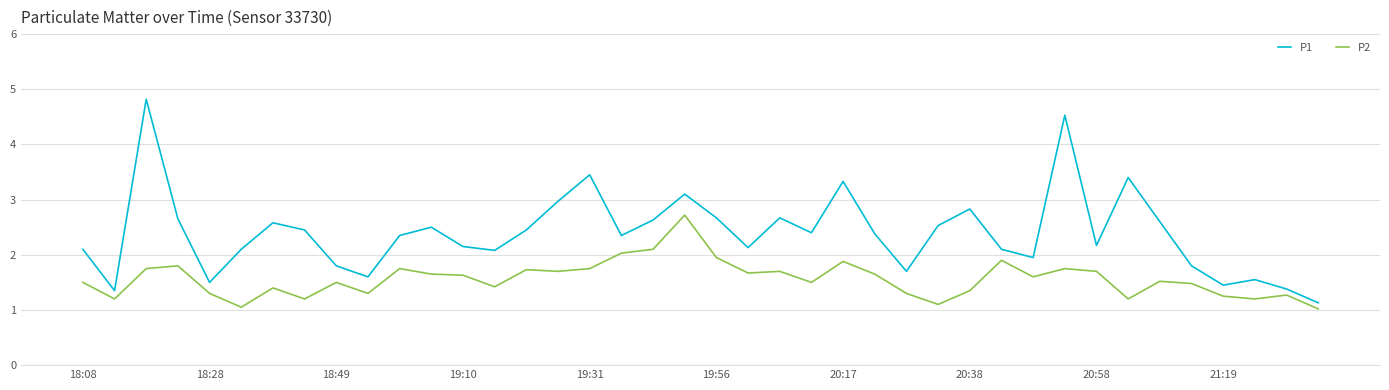

Which series has the widest spread of values?

P1